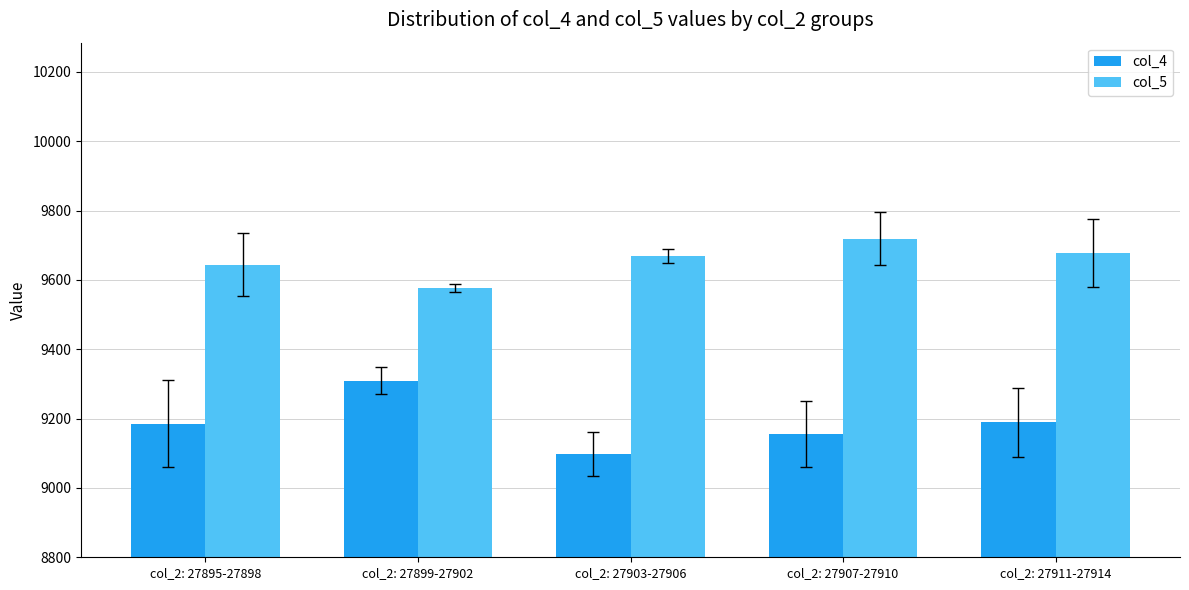

What is the label of the 4th bar from the left?

col_2: 27907-27910